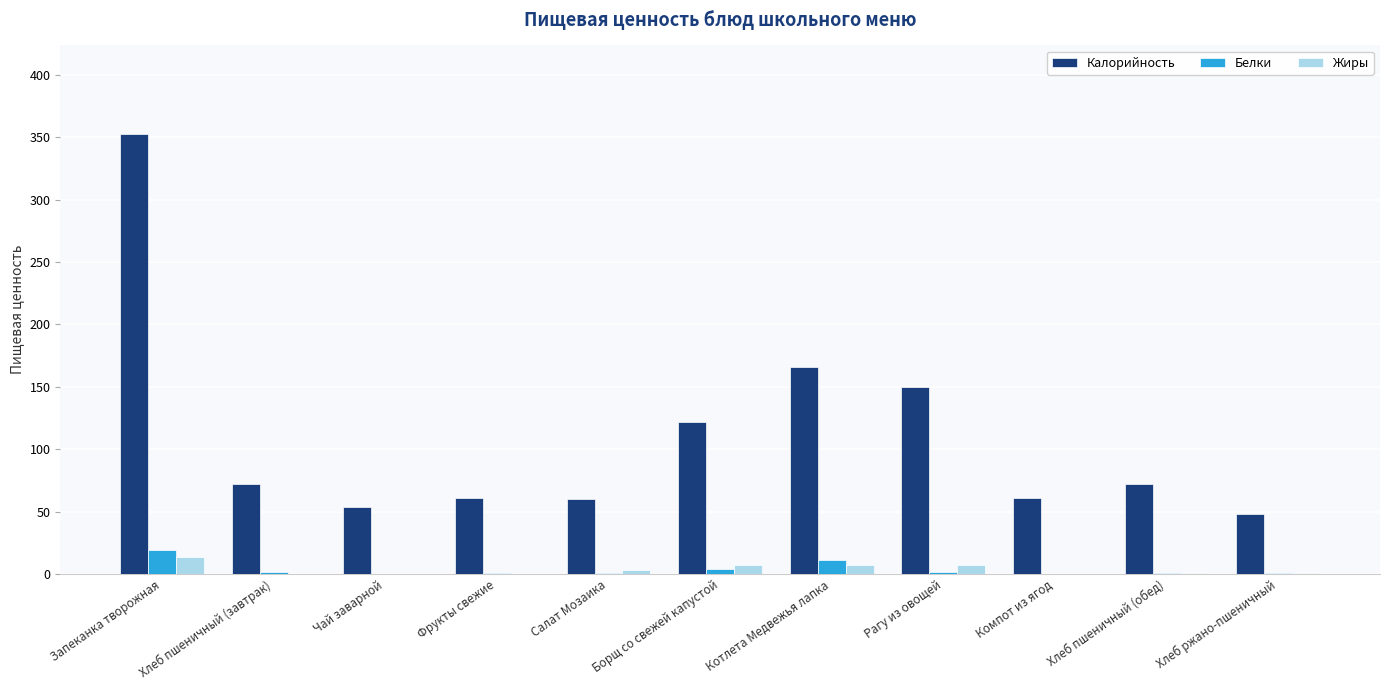

Which series has the widest spread of values?

Калорийность